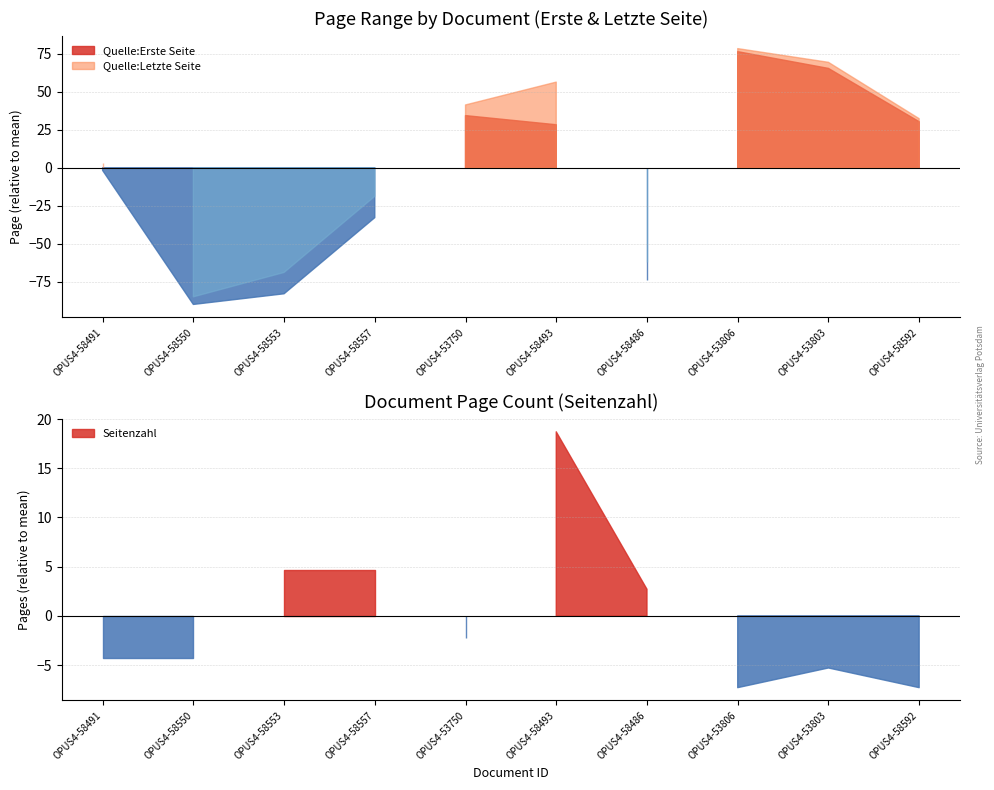

Rank the series by their maximum value, from lowest to highest.

Seitenzahl, Quelle:Erste Seite, Quelle:Letzte Seite